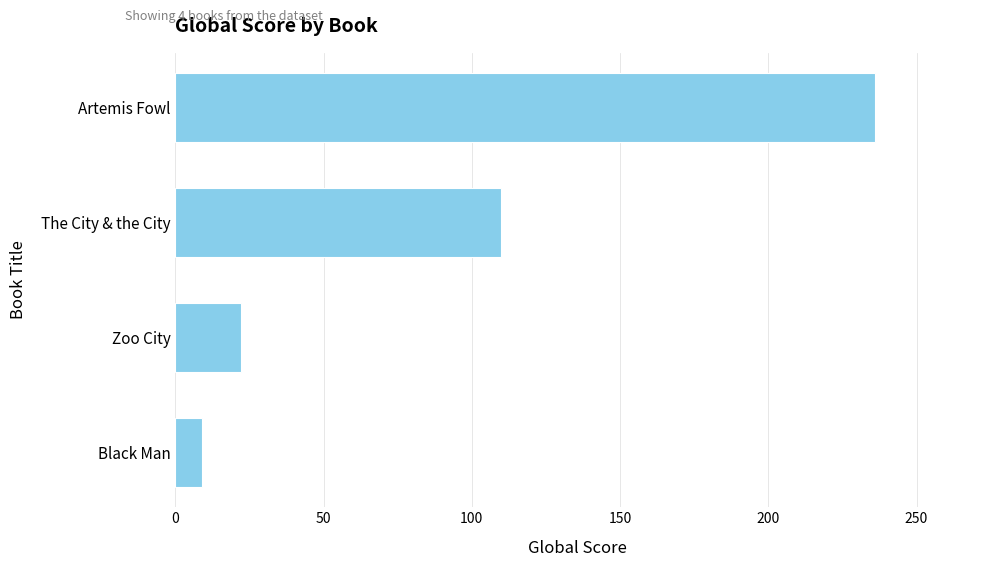

Rank the categories by value from highest to lowest.

Artemis Fowl, The City & the City, Zoo City, Black Man